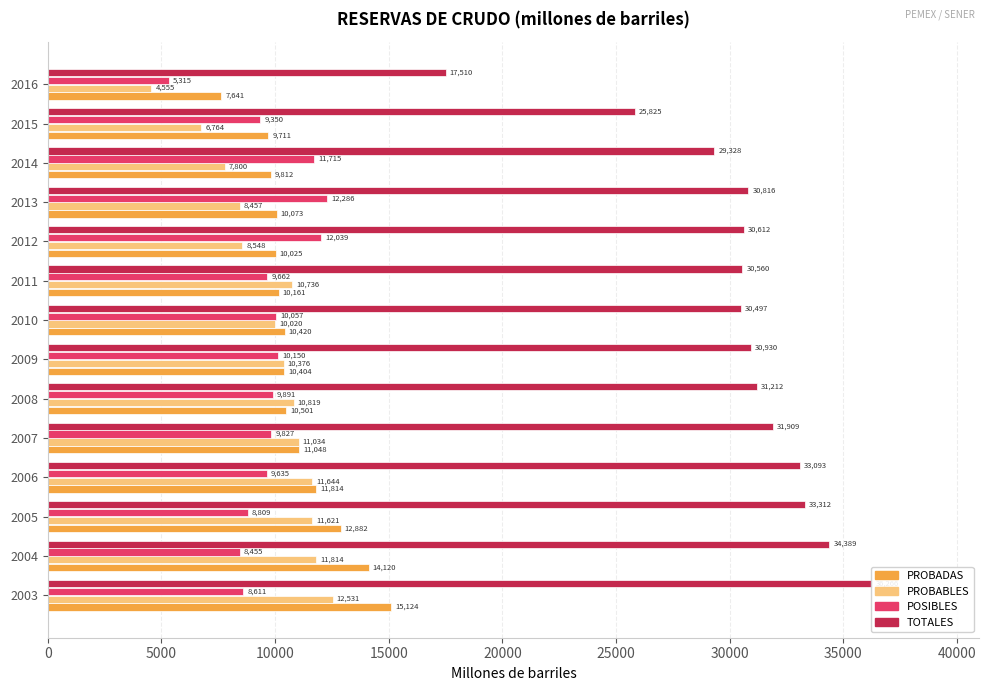

What is the difference between the maximum and second lowest values in the PROBADAS series?

5412.6